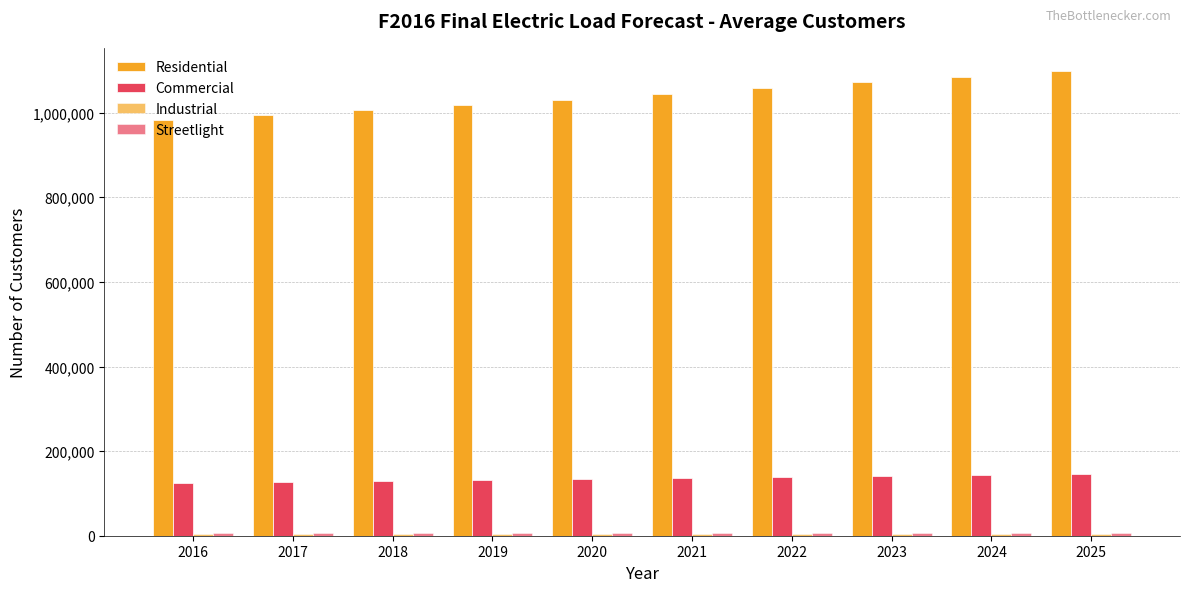

Which category has the lowest value in the Streetlight series?

2021